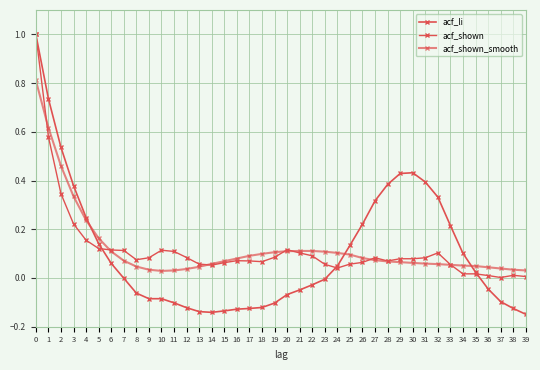

What is the spread (max minus min) of values at 16?

0.2